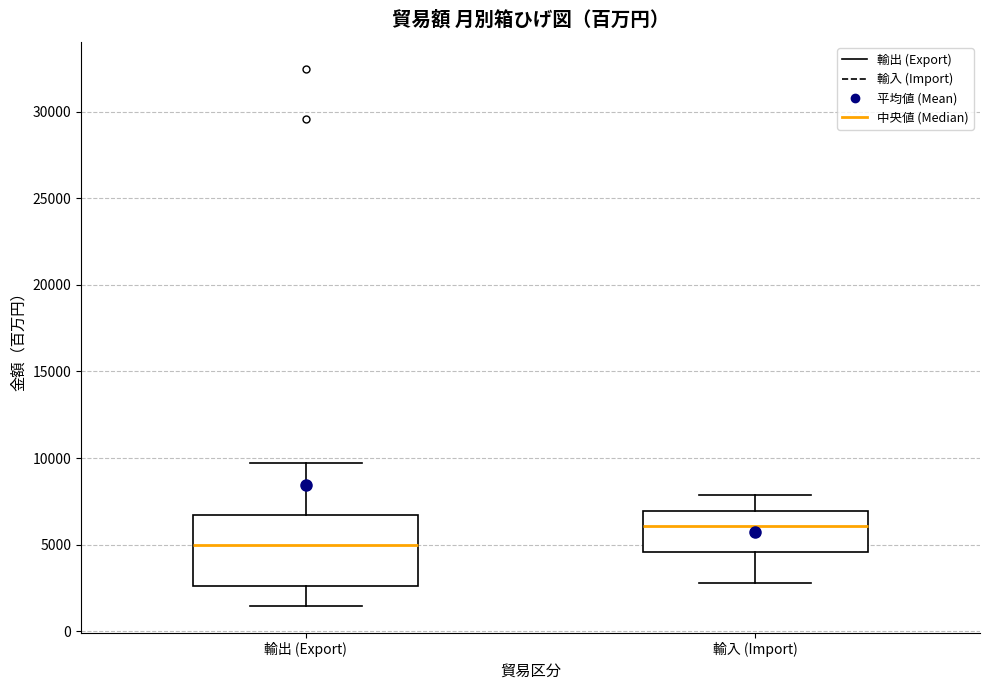

Which box's median line is the highest?

輸入 (Import)